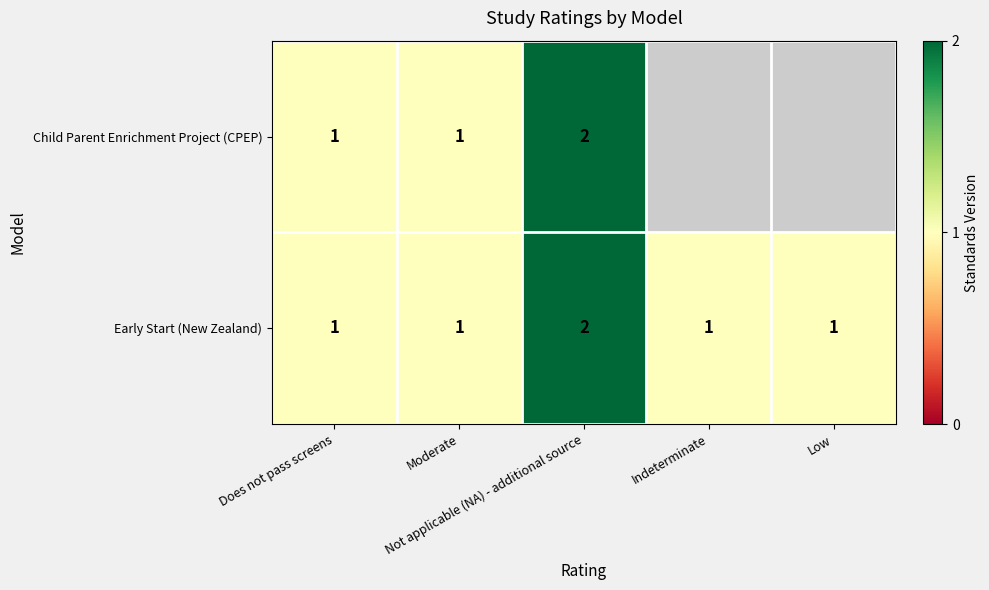

At which category is the sum across all series the highest?

Not applicable (NA) - additional source